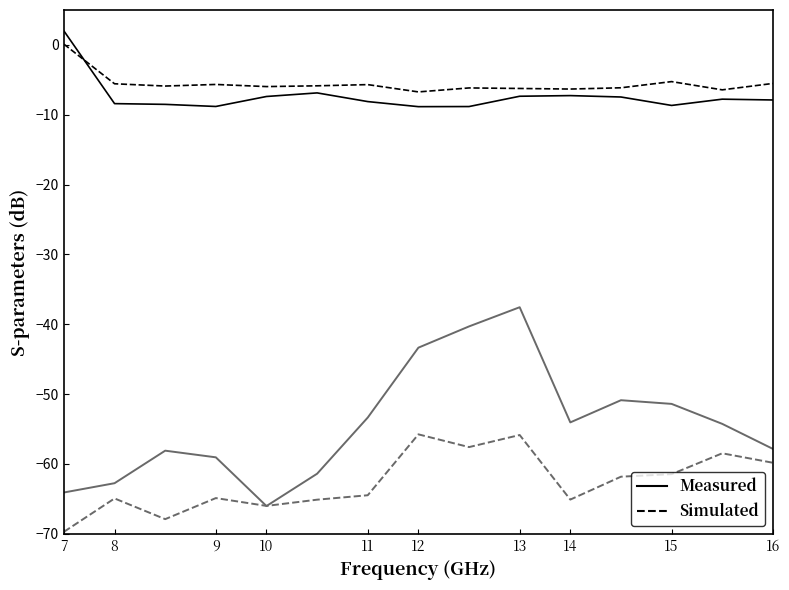

What is the smallest value displayed?

-69.7